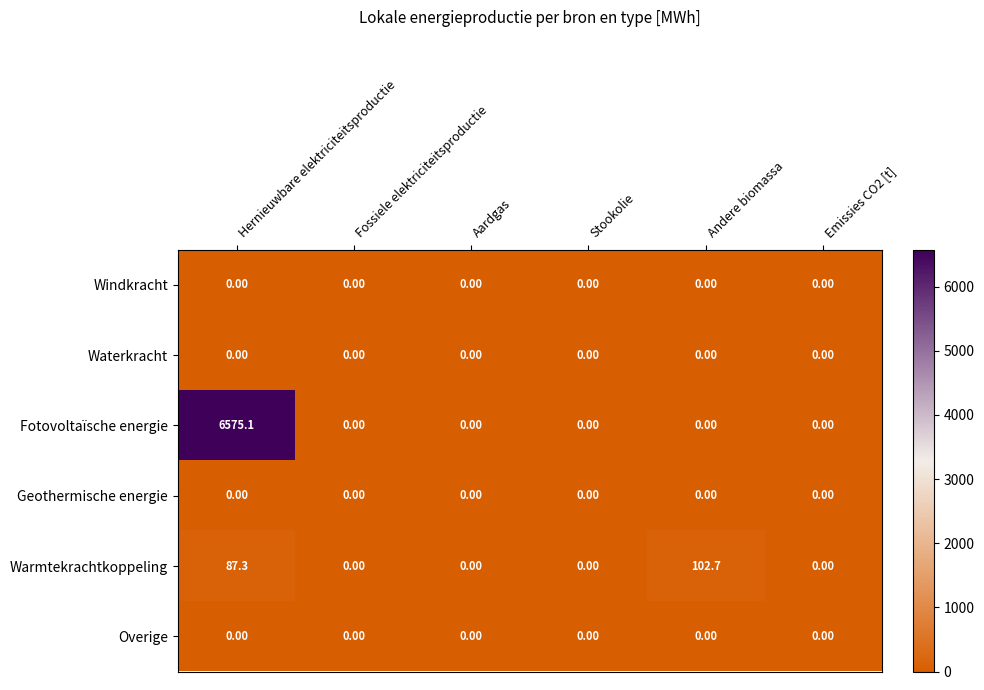

How many series are shown in this chart?

6